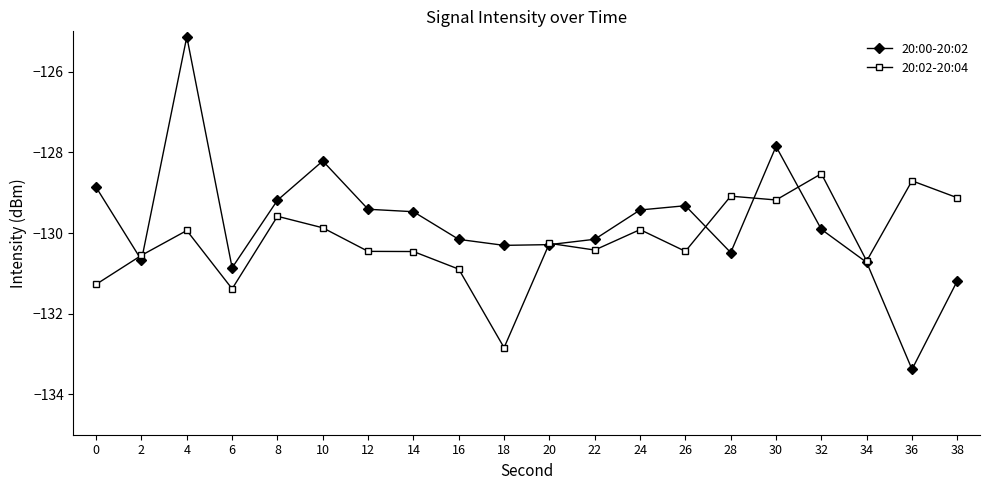

What is the average value of the 20:02-20:04 series?

-130.2